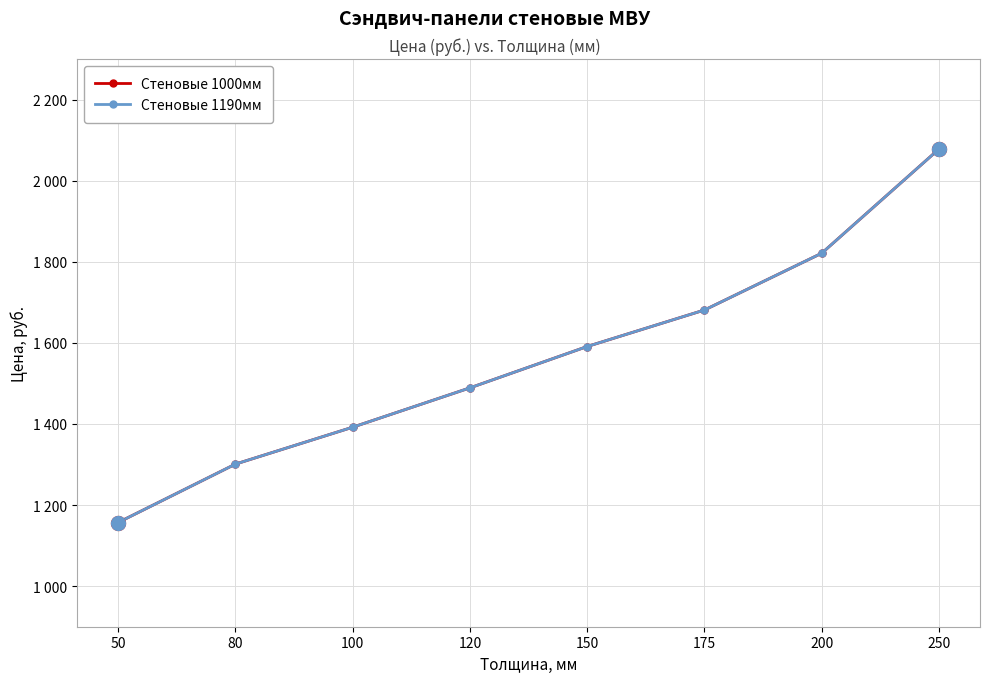

Is this an area chart (filled region under the line)?

No